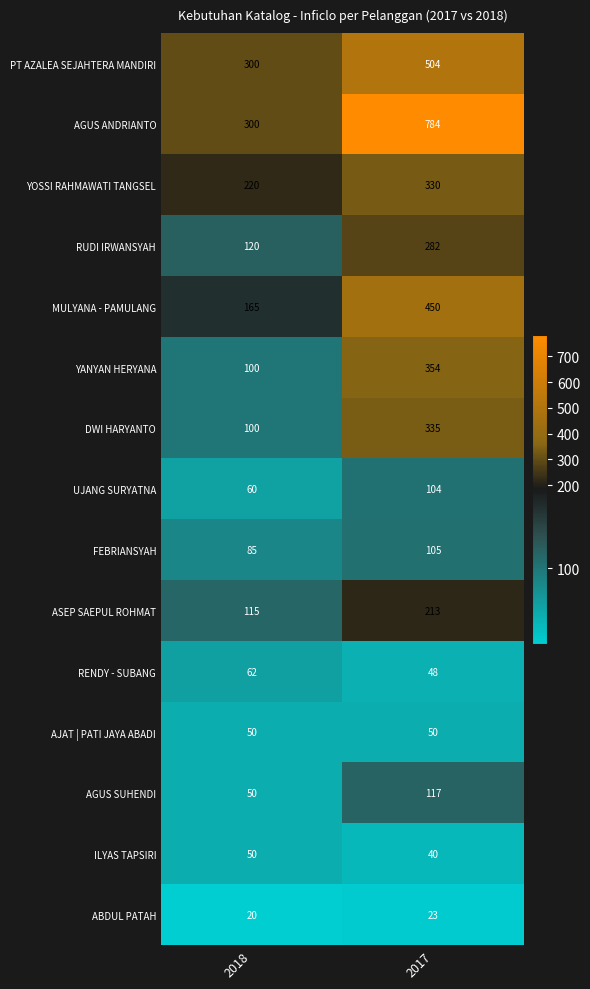

How many distinct data groups are displayed?

15